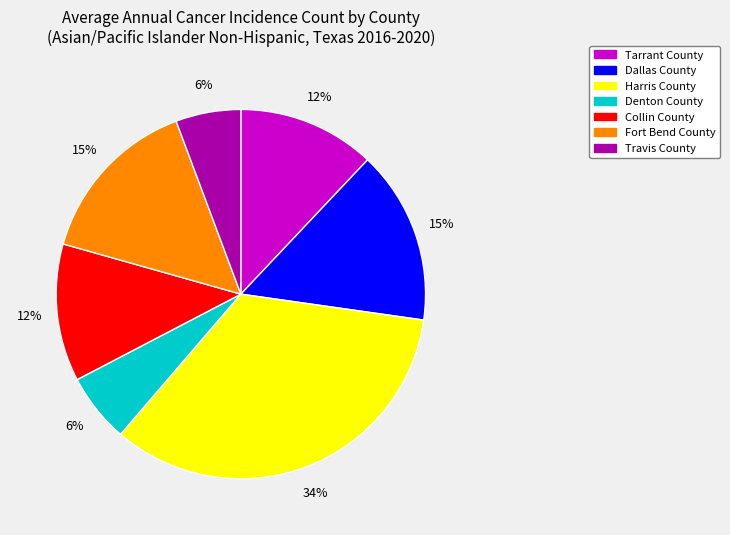

Do Fort Bend County and Denton County together represent more than half of the pie?

No